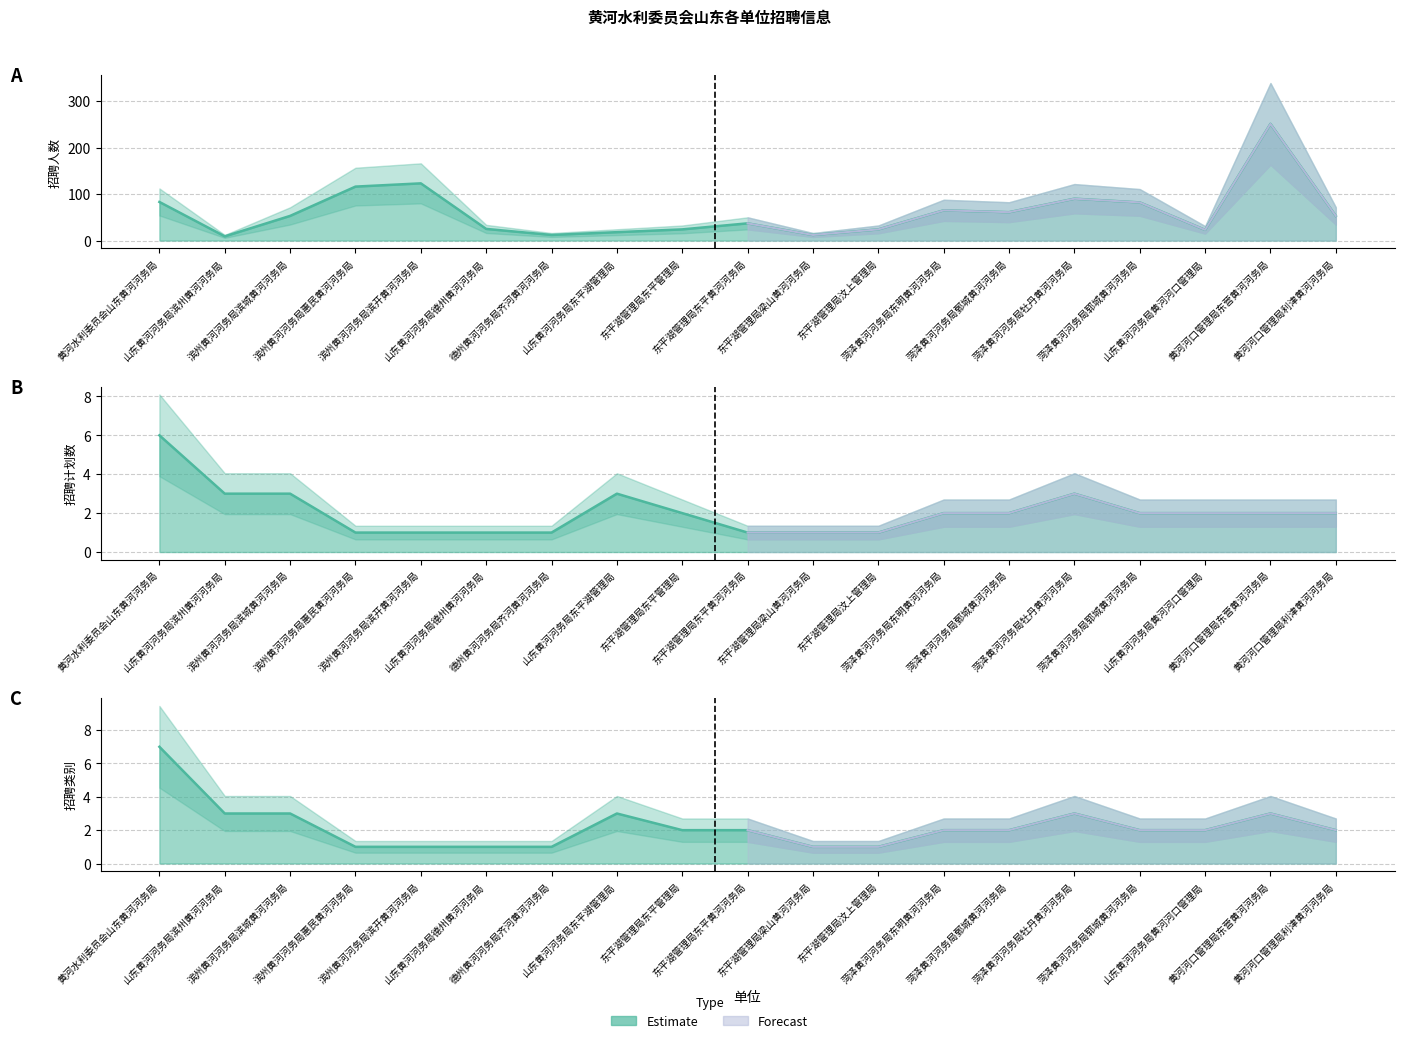

Which label corresponds to the smallest value in the chart?

滨州黄河河务局惠民黄河河务局